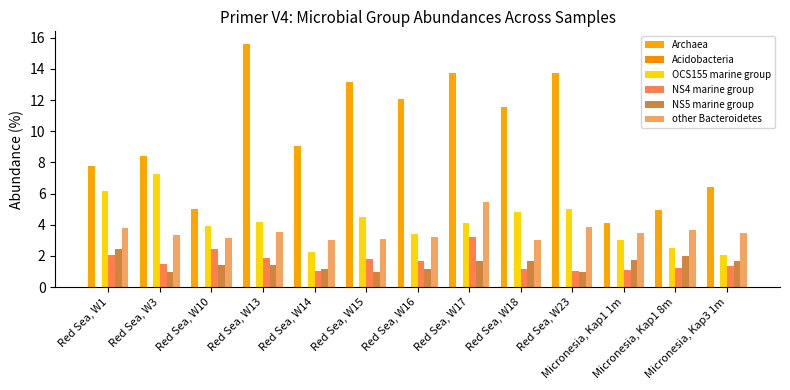

Is the value of other Bacteroidetes at Red Sea, W18 greater than the value of OCS155 marine group at Red Sea, W14?

Yes